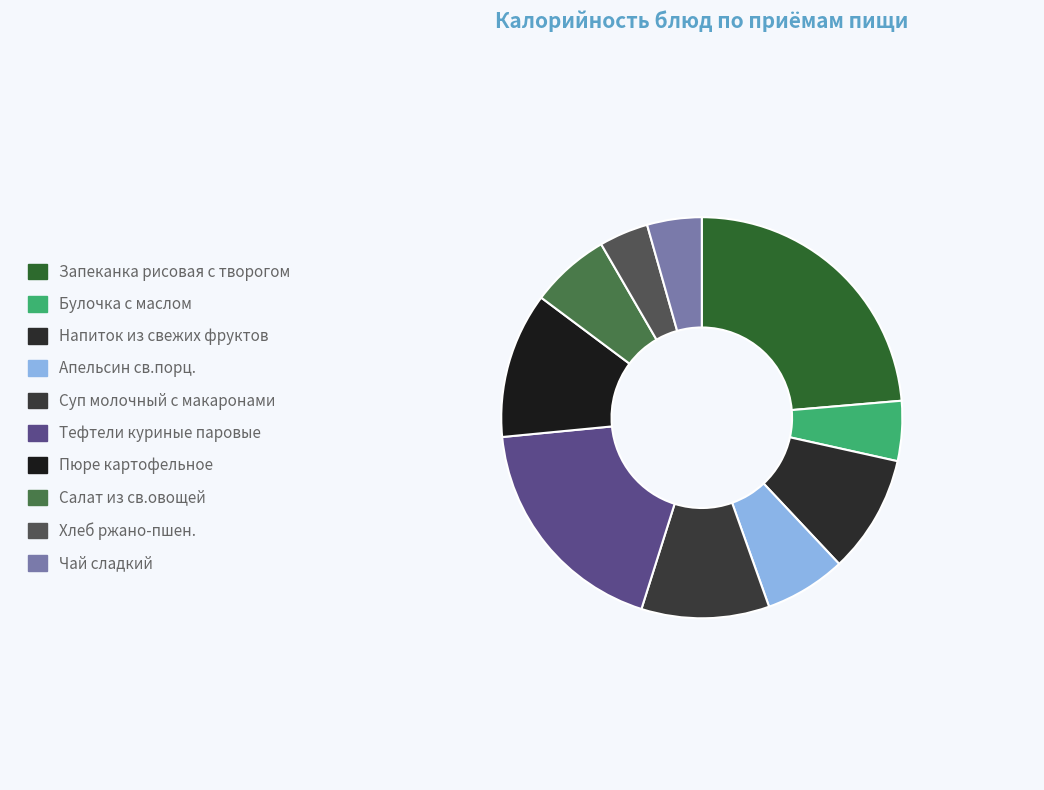

How many segments does this pie chart have?

10